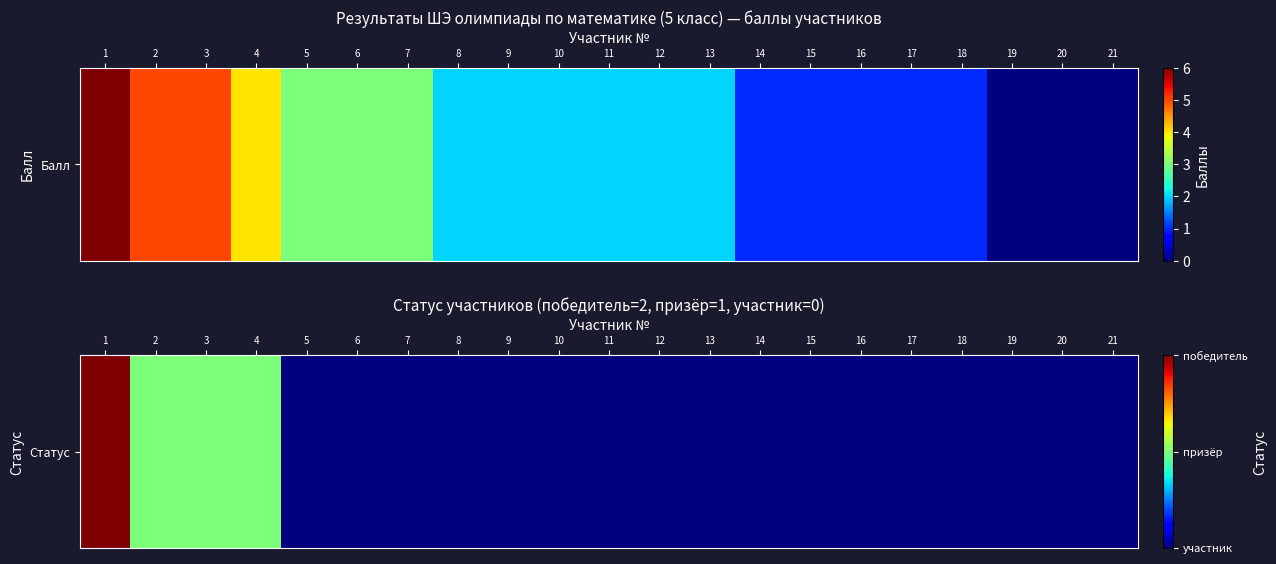

List the labels in order of value, smallest first.

5, 6, 7, 8, 9, 10, 11, 12, 13, 14, 15, 16, 17, 18, 19, 20, 21, 2, 3, 4, 1